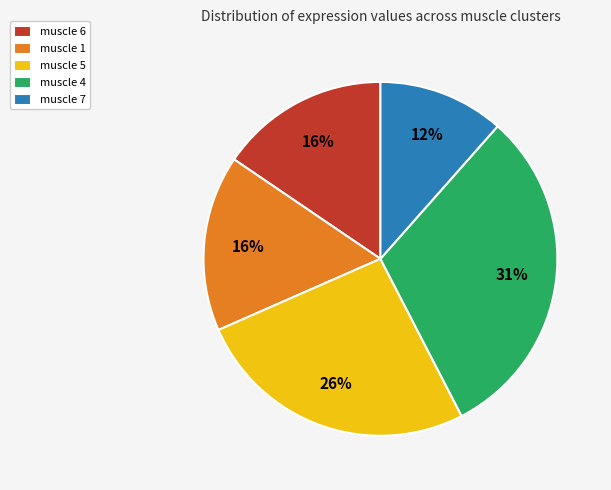

Is there a majority slice in this chart?

No